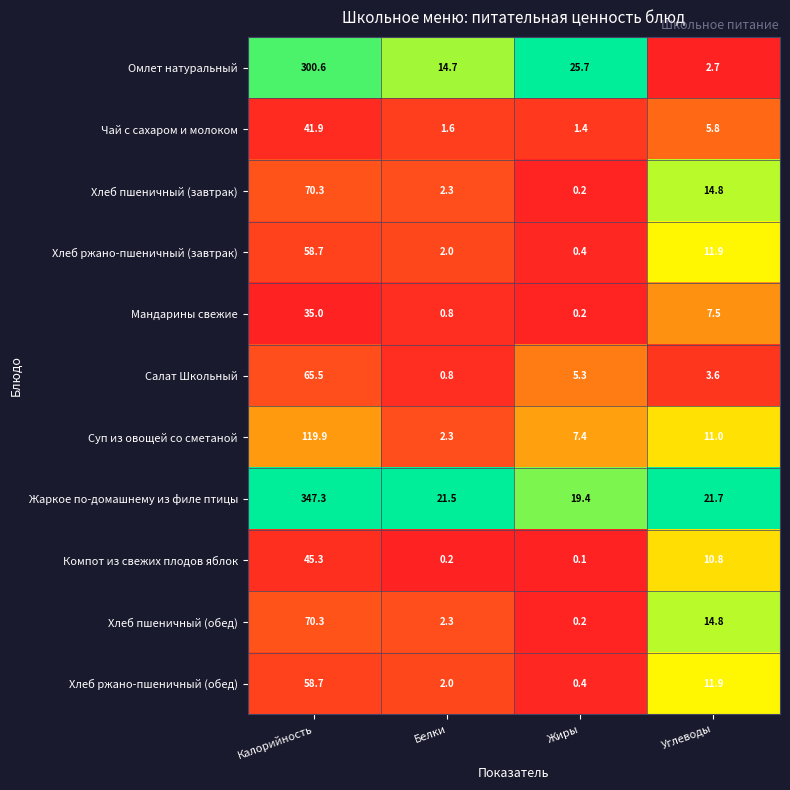

Is it true that Хлеб ржано-пшеничный (обед) equals 18.3 at Углеводы?

False